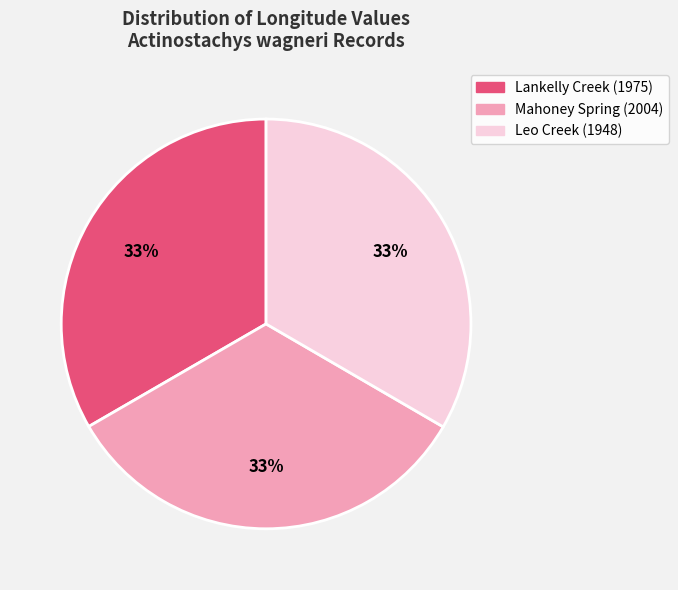

Is it true that Leo Creek (1948) is 24% of the pie?

False